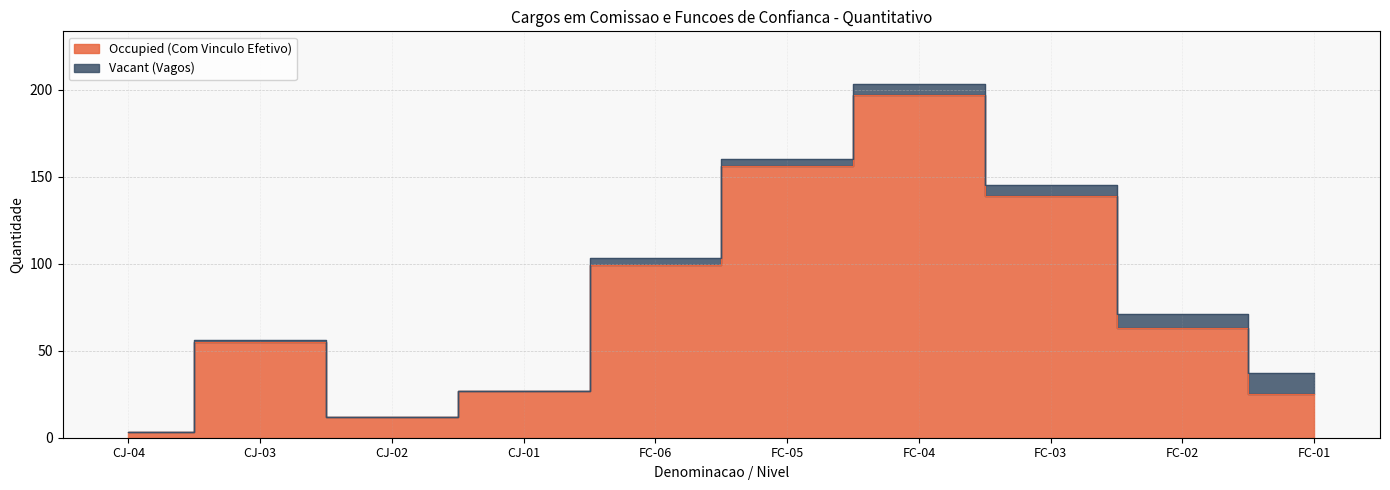

What is the change in value from FC-04 to FC-01?

-172